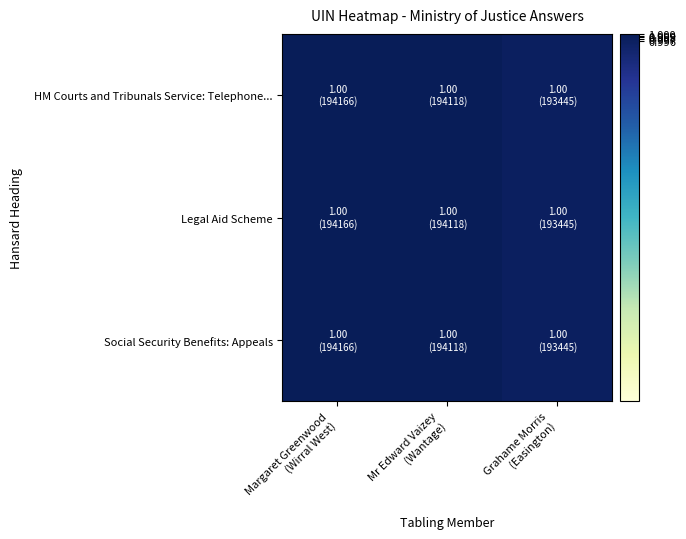

Which series has the largest total across all categories?

HM Courts and Tribunals Service: Telephone...